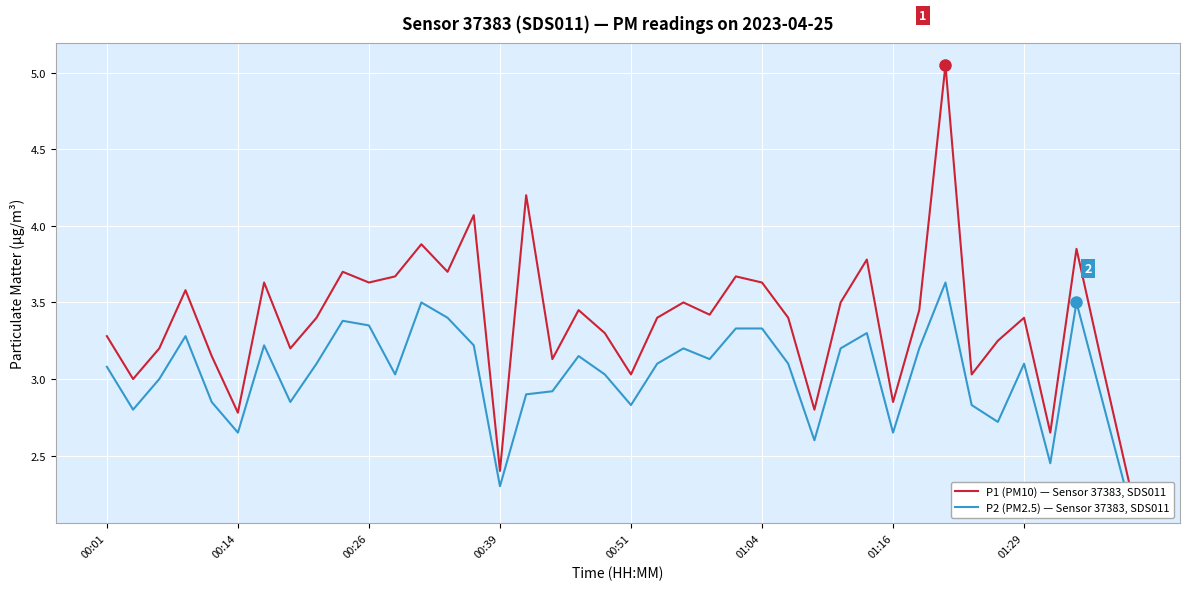

How many data points does each series have?

40